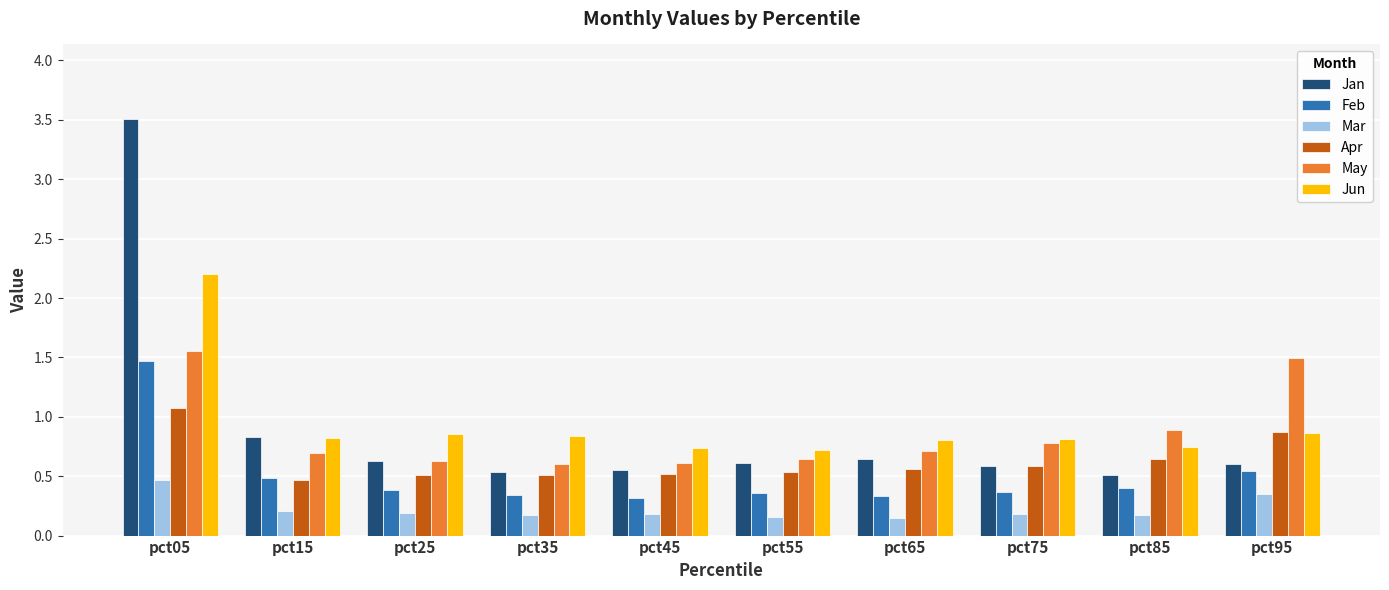

What is the sum of all Feb values?

5.0